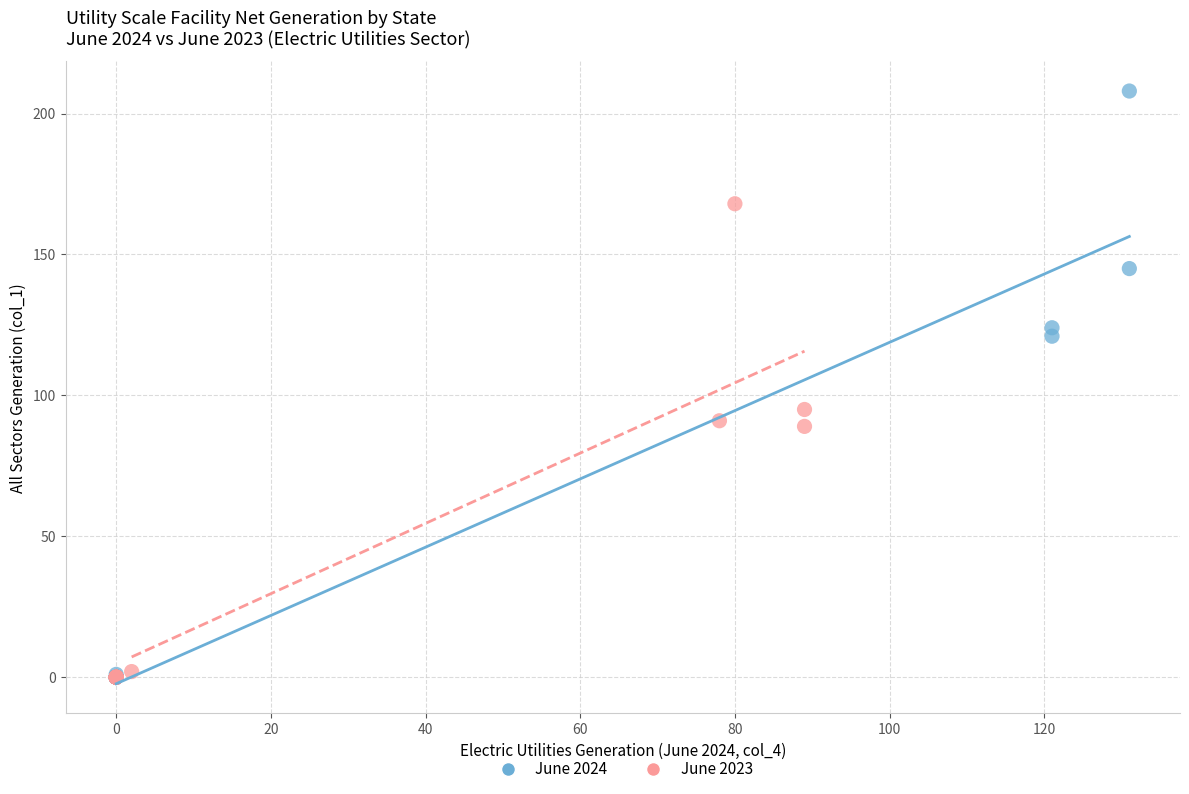

Which series has the widest spread of Y values?

June 2024